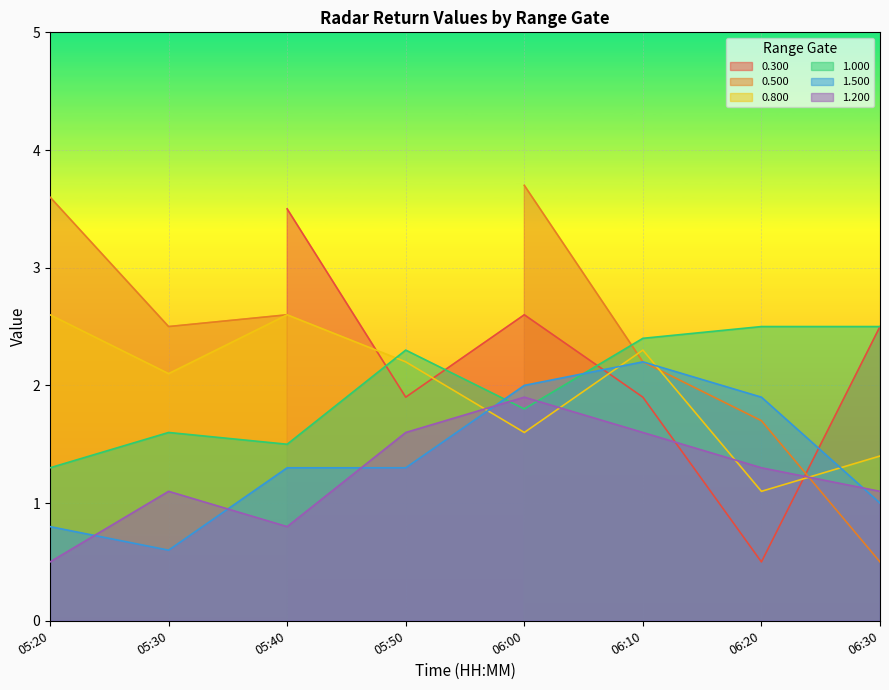

Where do 1.000 and 0.800 first cross each other?

05:40 and 05:50